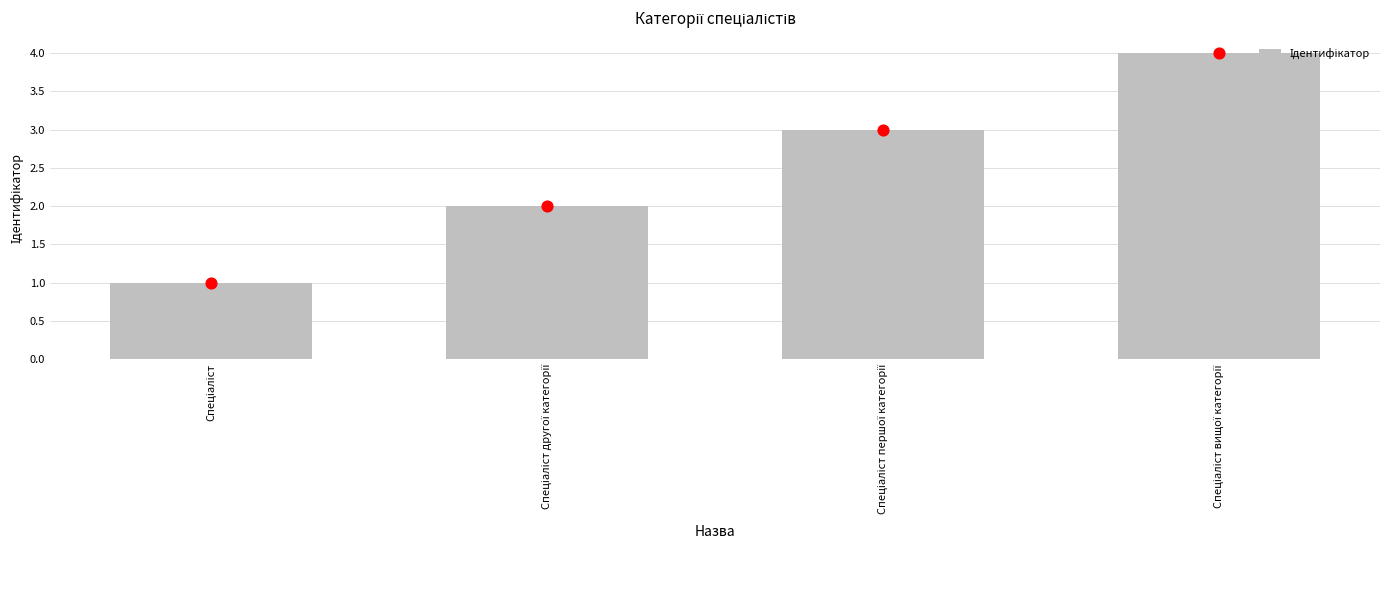

What is the change in value from Спеціаліст to Спеціаліст вищої категорії?

+3